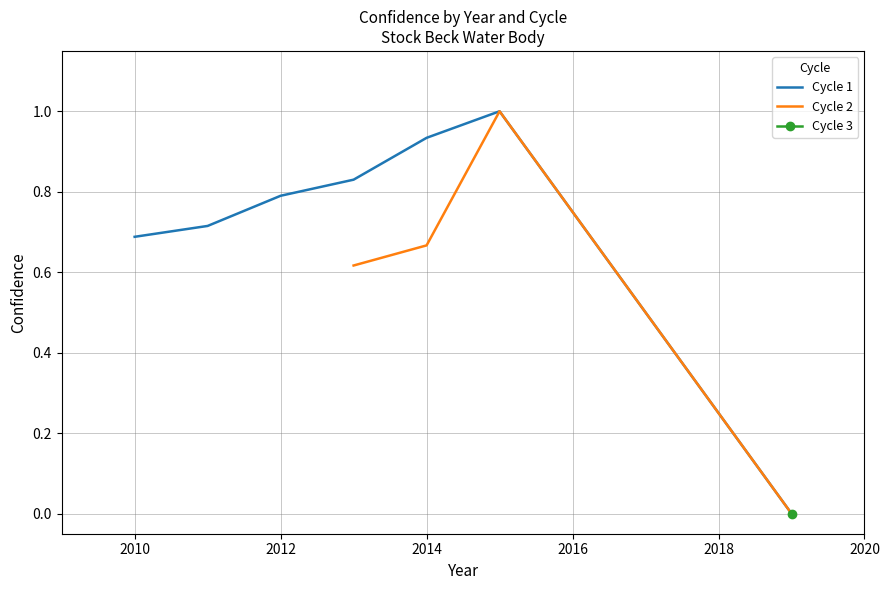

The Cycle 1 series shows 1.6 at 2014. True or false?

False